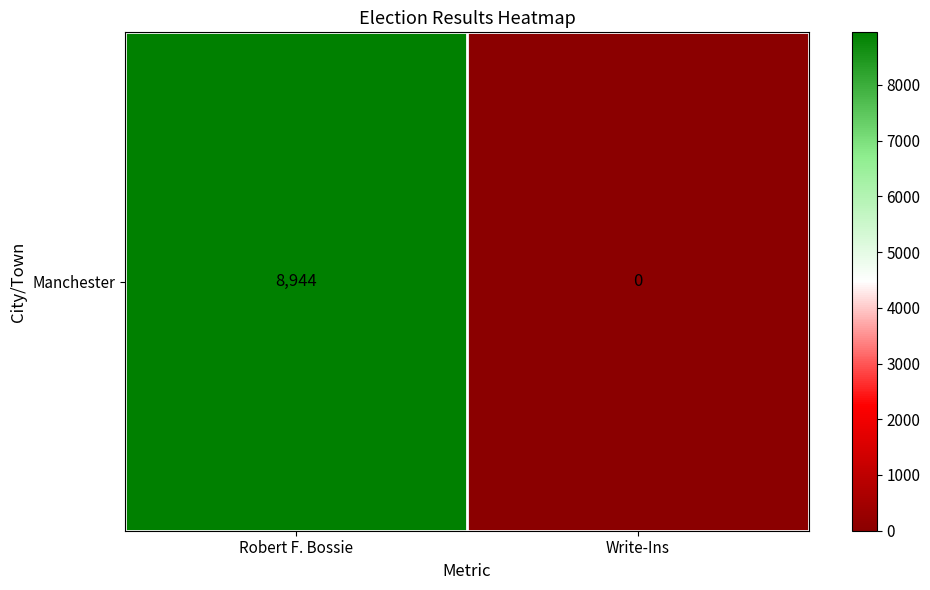

At which category does the chart reach its minimum across all series?

Write-Ins